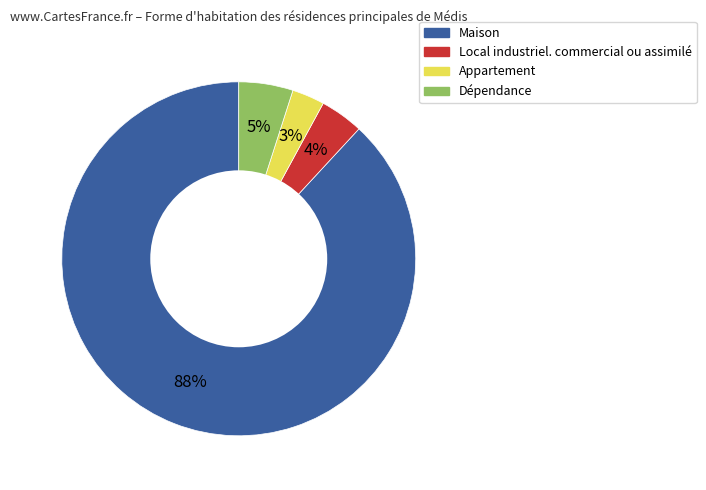

To the nearest percent, what is the average slice percentage?

25%